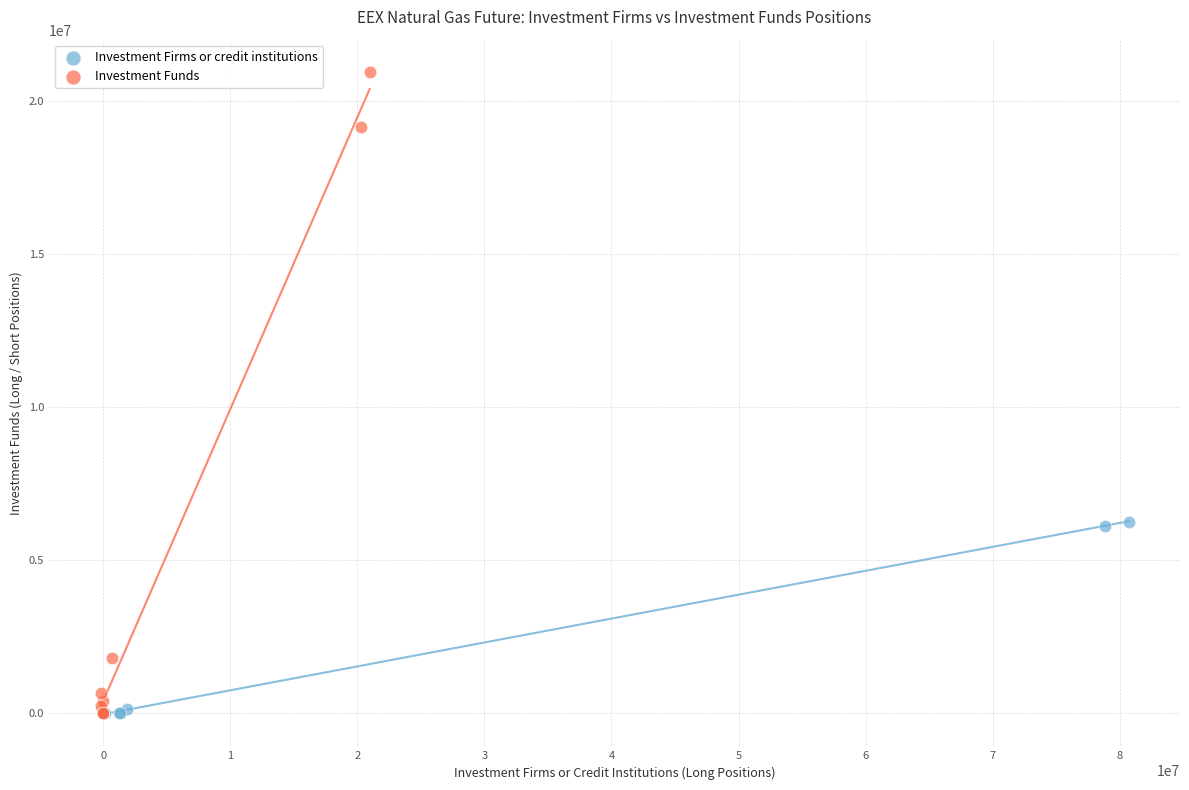

What are all the series names shown in the legend?

Investment Firms or credit institutions, Investment Funds